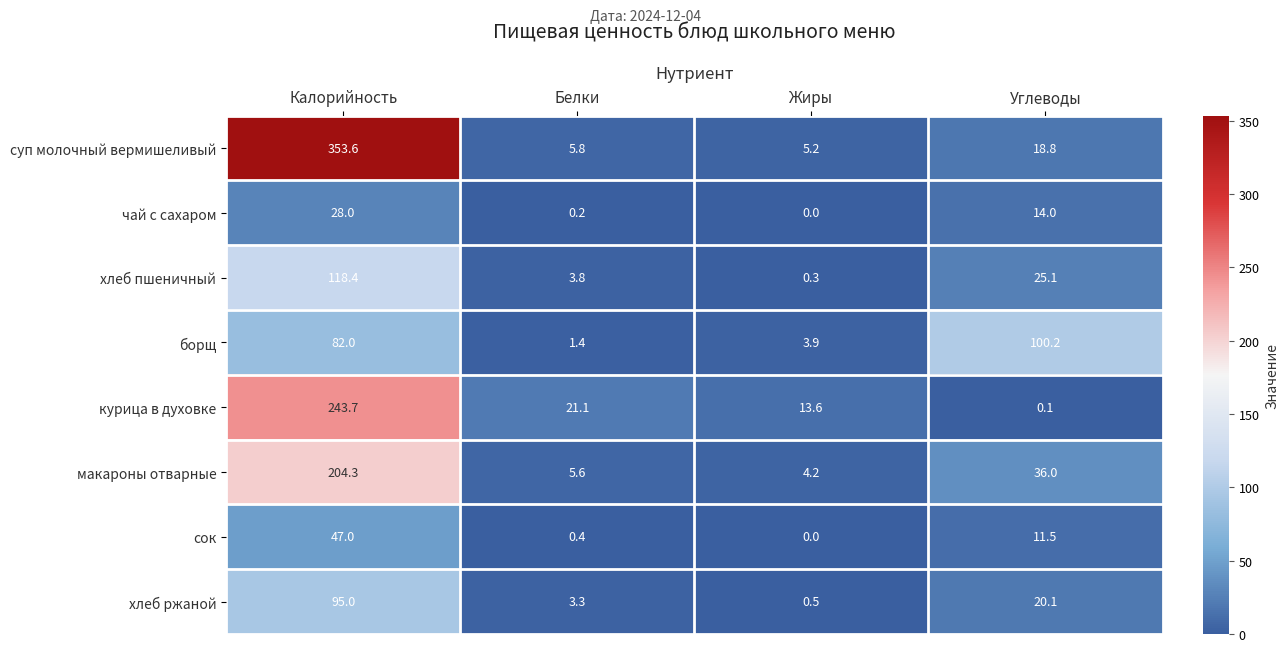

Is the value of макароны отварные at Жиры greater than the value of курица в духовке at Калорийность?

No